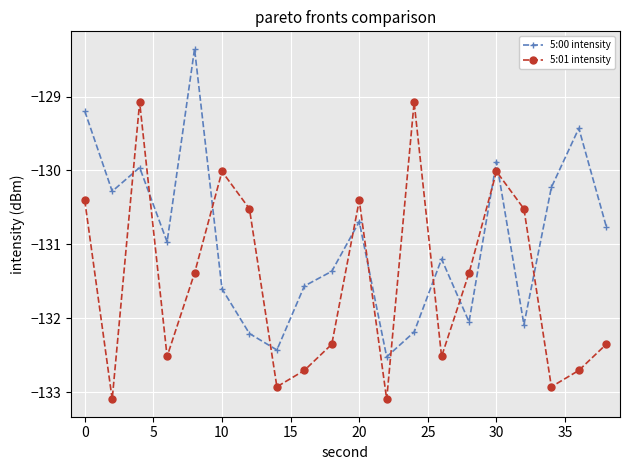

What is the difference between the second highest and second lowest values in the 5:01 intensity series?

4.0